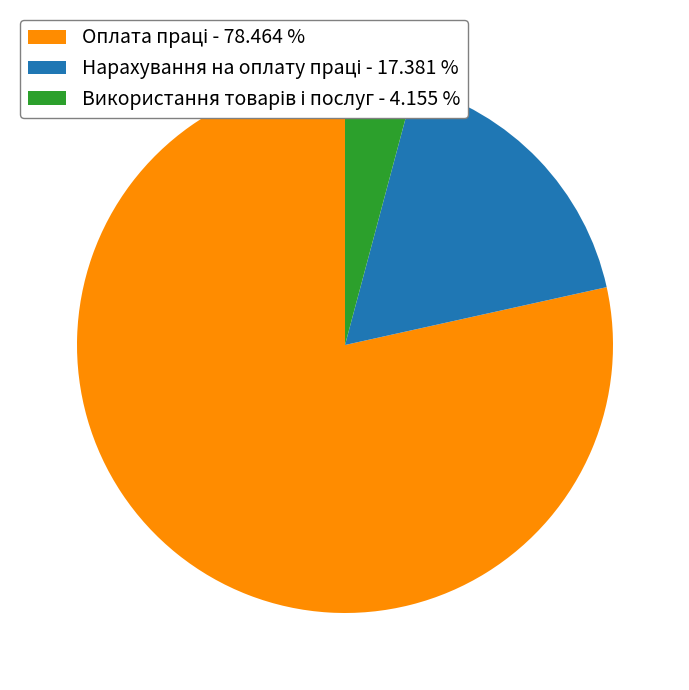

Is there any slice that represents more than half of the pie?

Yes